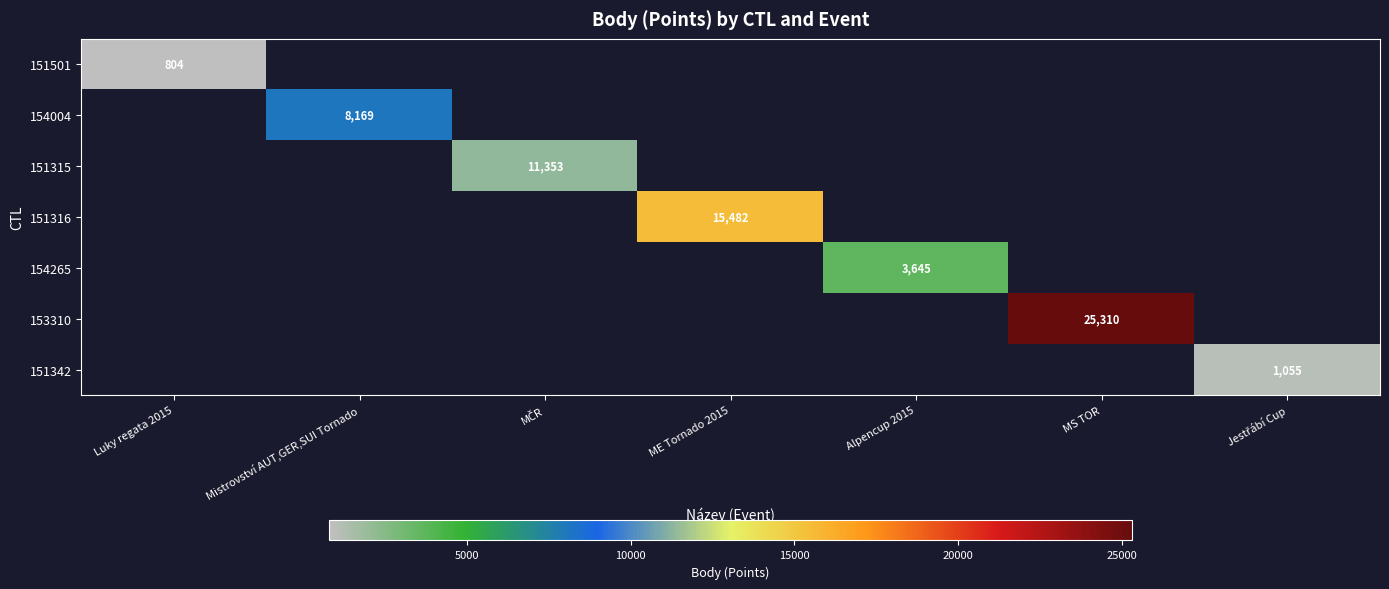

The value of 153310 at MS TOR is 25310. True or false?

True